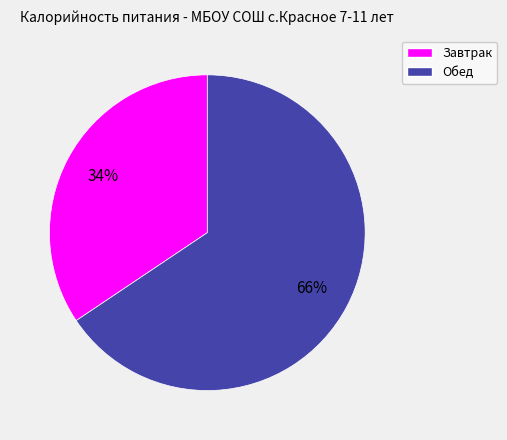

Which category has the smallest portion of the pie?

Завтрак